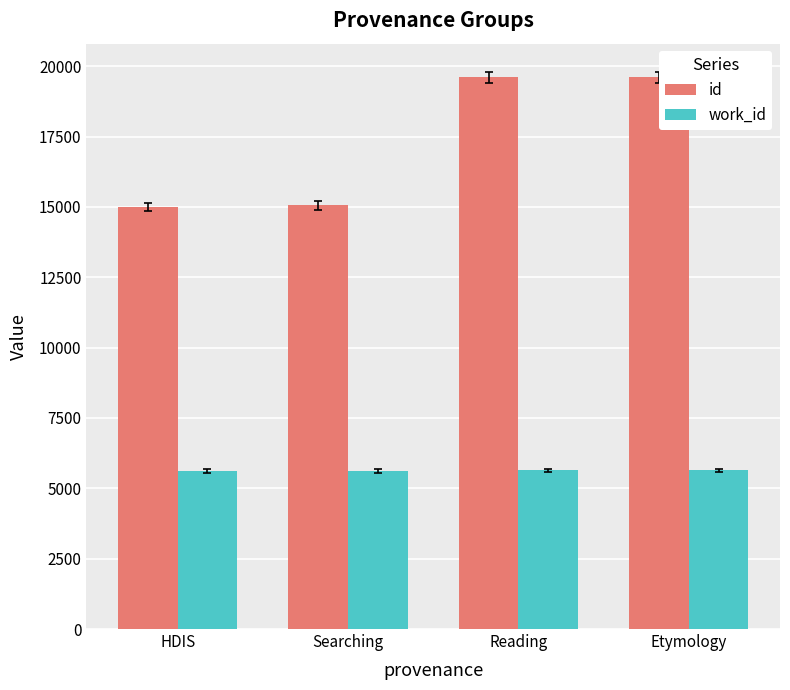

The value of work_id at Searching is 5614. True or false?

True